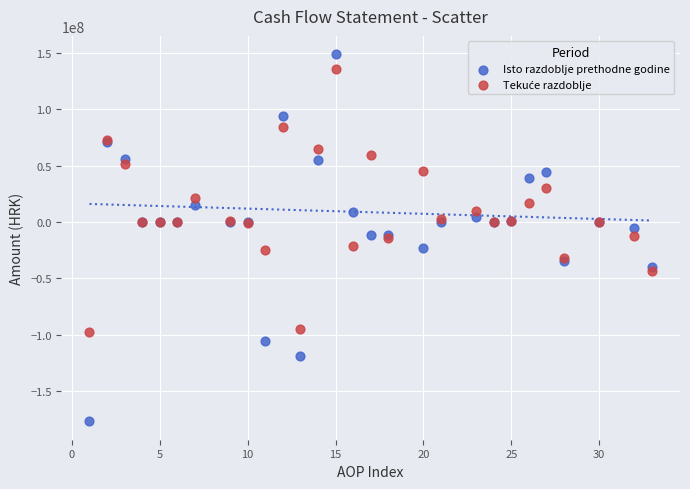

Which series has the widest spread of Y values?

Isto razdoblje prethodne godine